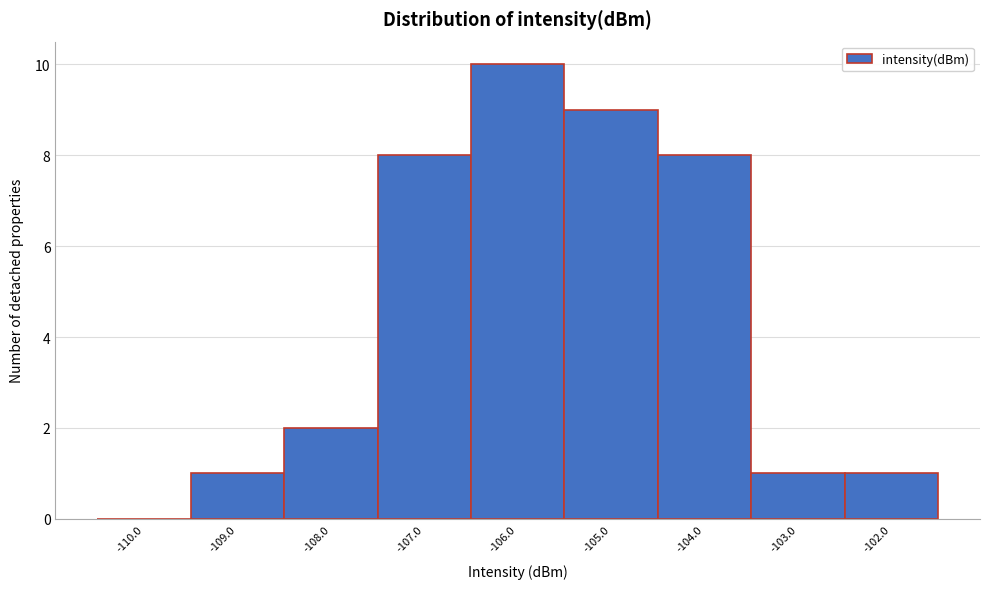

Reading left to right, transcribe this chart: for each bar, give the range it covers on the x-axis and its height. The values are not printed on the chart, so give them approximately, as read against the axis.

-110.5 to -109.5: 0
-109.5 to -108.5: 1
-108.5 to -107.5: 2
-107.5 to -106.5: 8
-106.5 to -105.5: 10
-105.5 to -104.5: 9
-104.5 to -103.5: 8
-103.5 to -102.5: 1
-102.5 to -101.5: 1